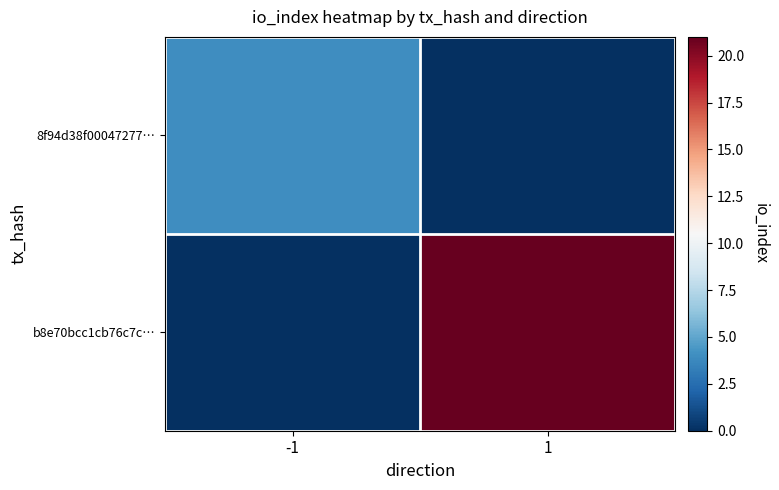

At which category does the chart reach its peak across all series?

1